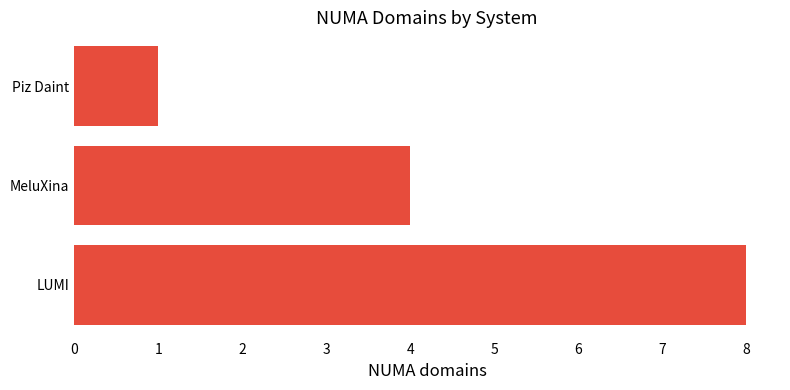

Reading top to bottom, what are all the values shown in this chart?

Piz Daint=1	MeluXina=4	LUMI=8